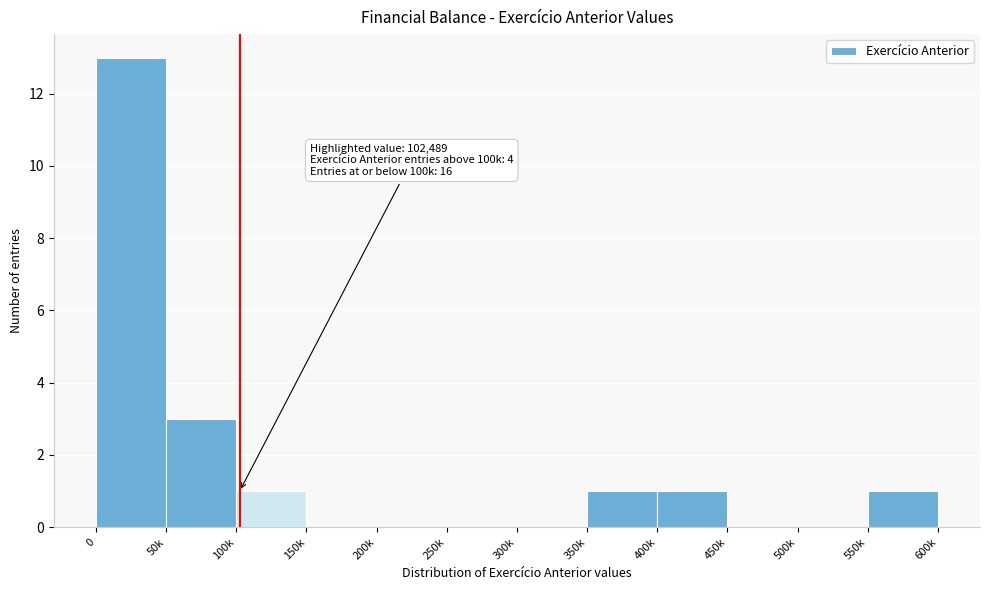

Reading right to left, extract all data points from this chart.

550k=1	500k=0	450k=0	400k=1	350k=1	300k=0	250k=0	200k=0	150k=0	100k=1	50k=3	0=13